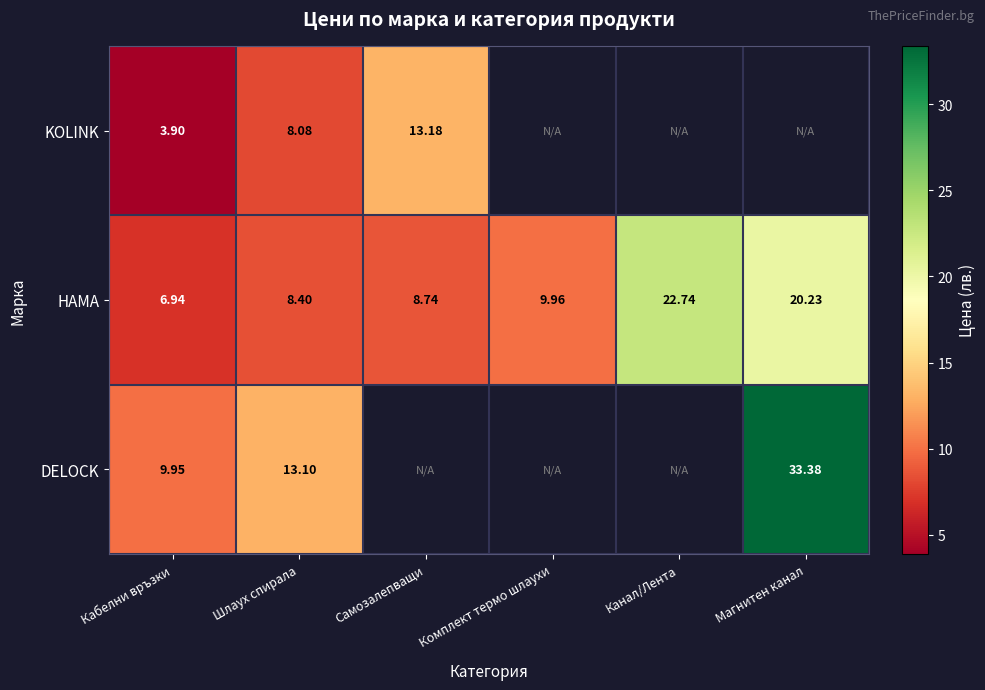

Rank the series at Кабелни връзки from highest to lowest value.

DELOCK, HAMA, KOLINK